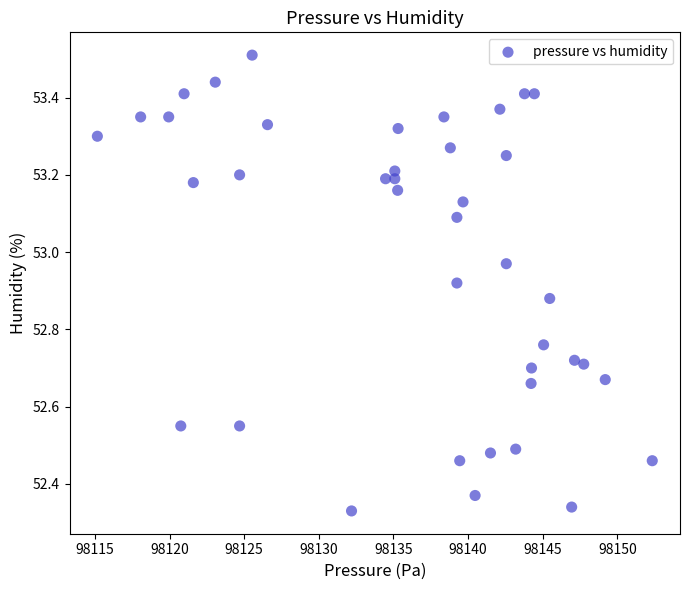

What is the range of X values (max minus min)?

37.2